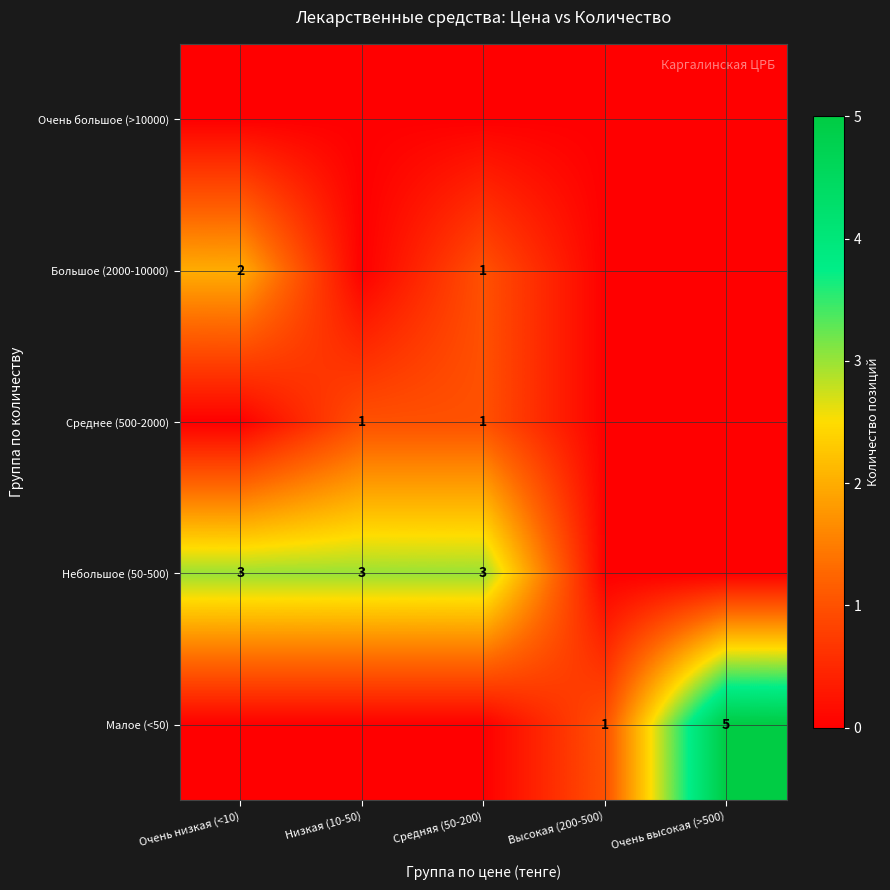

The Среднее (500-2000) series shows 1 at Низкая (10-50). True or false?

True